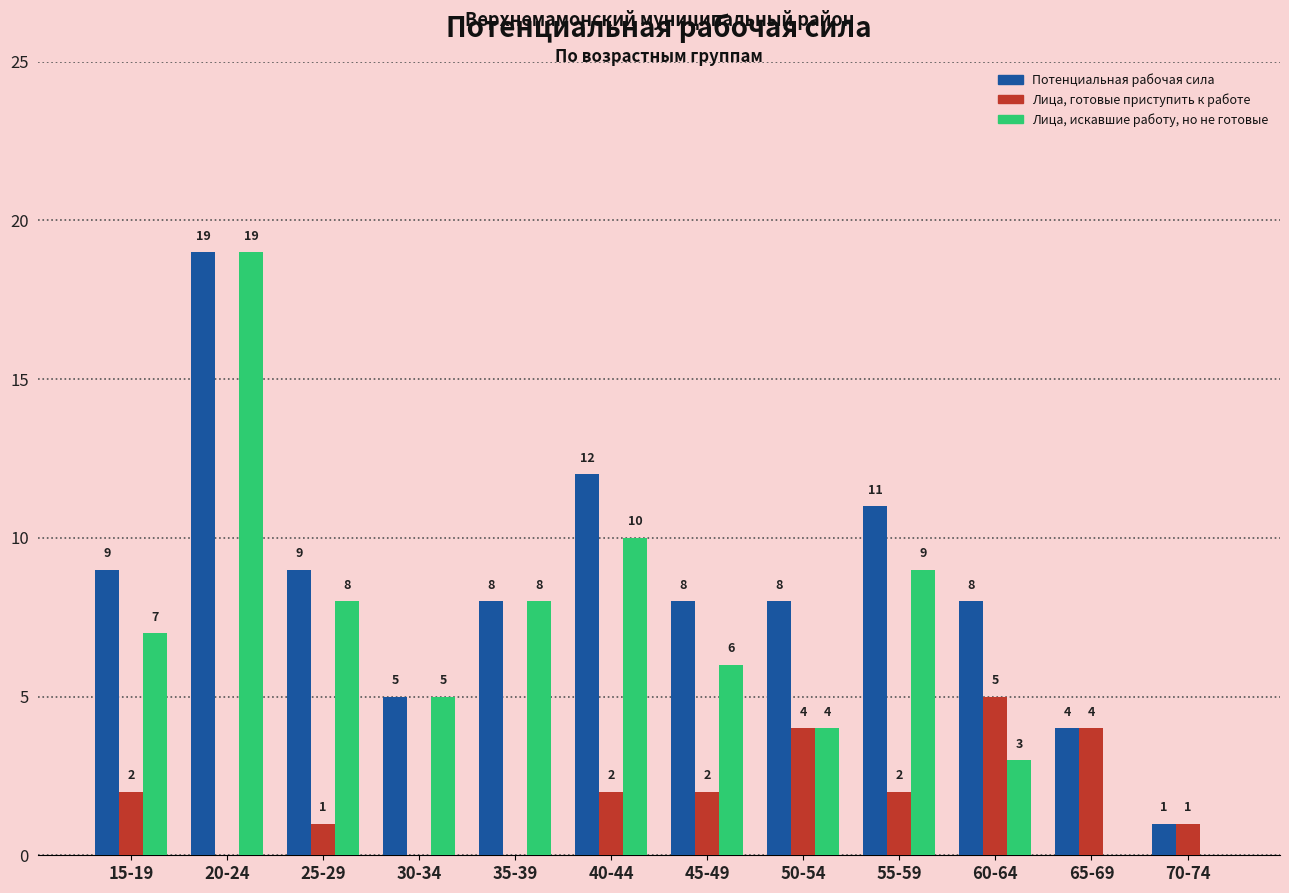

What is the greatest value displayed?

19